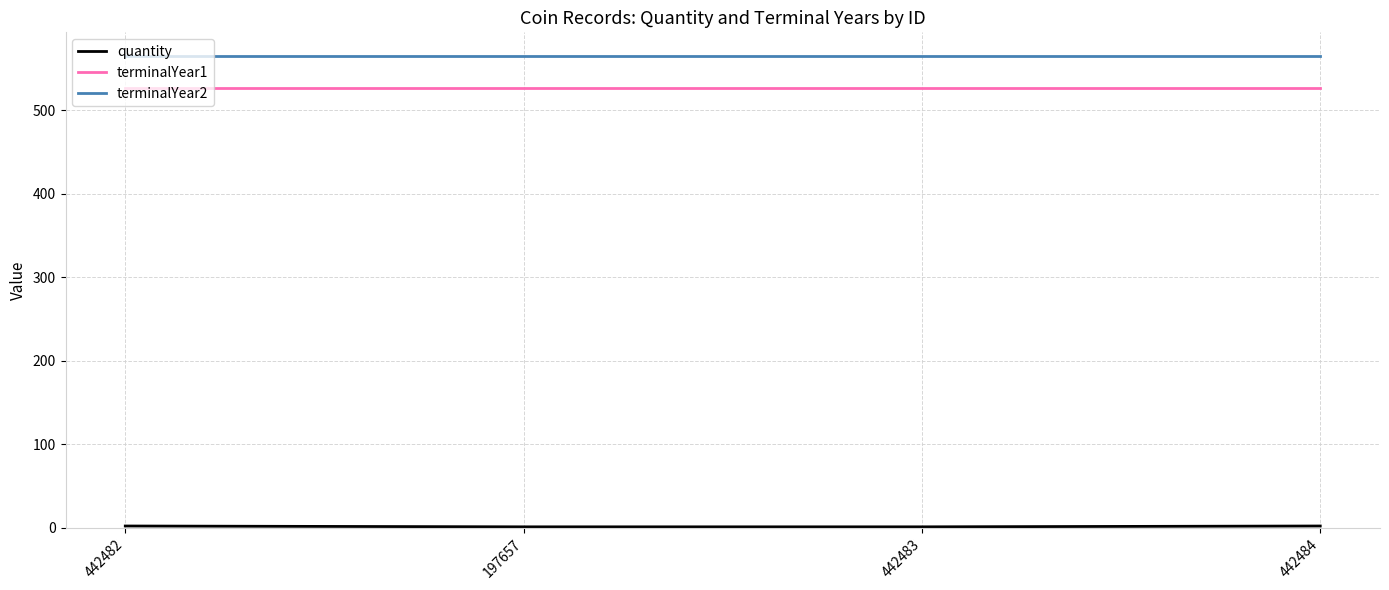

What is the minimum value shown in the chart?

1